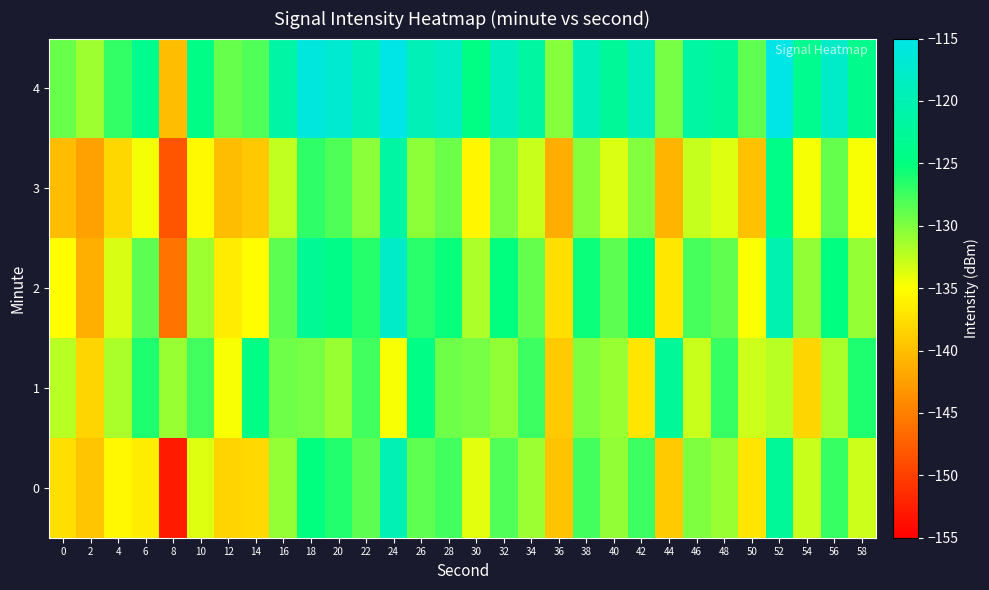

What is the spread (max minus min) of values at 18?

13.9